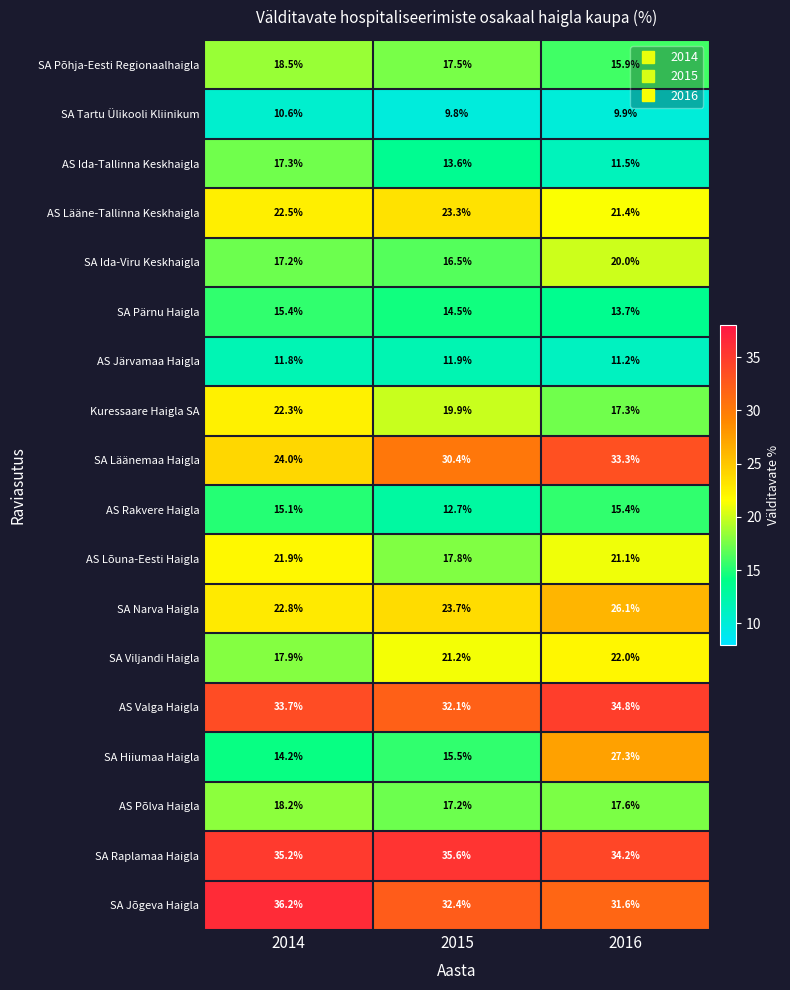

What is the greatest value displayed?

36.2